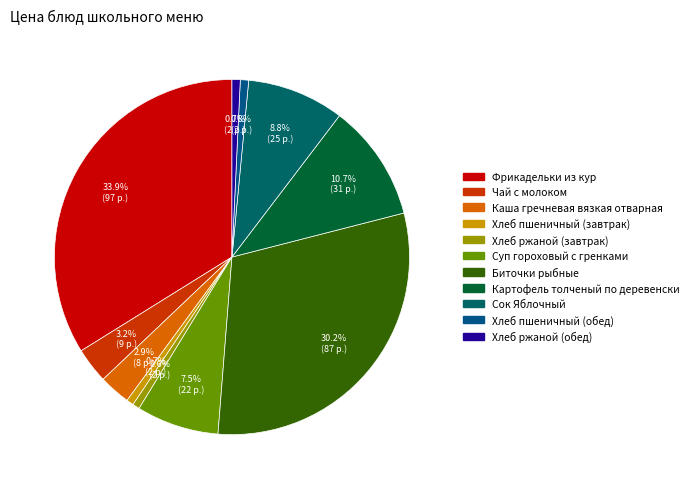

Does Каша гречневая вязкая отварная represent more than half of the total?

No